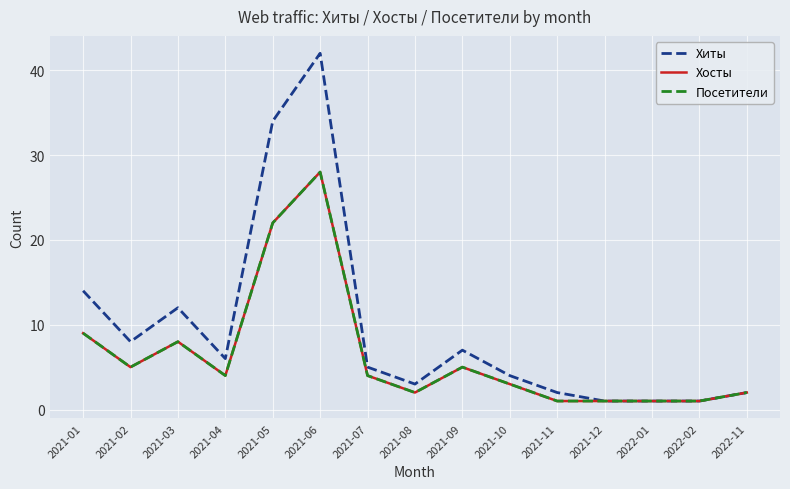

What is the difference between the maximum and minimum values in the Посетители series?

27